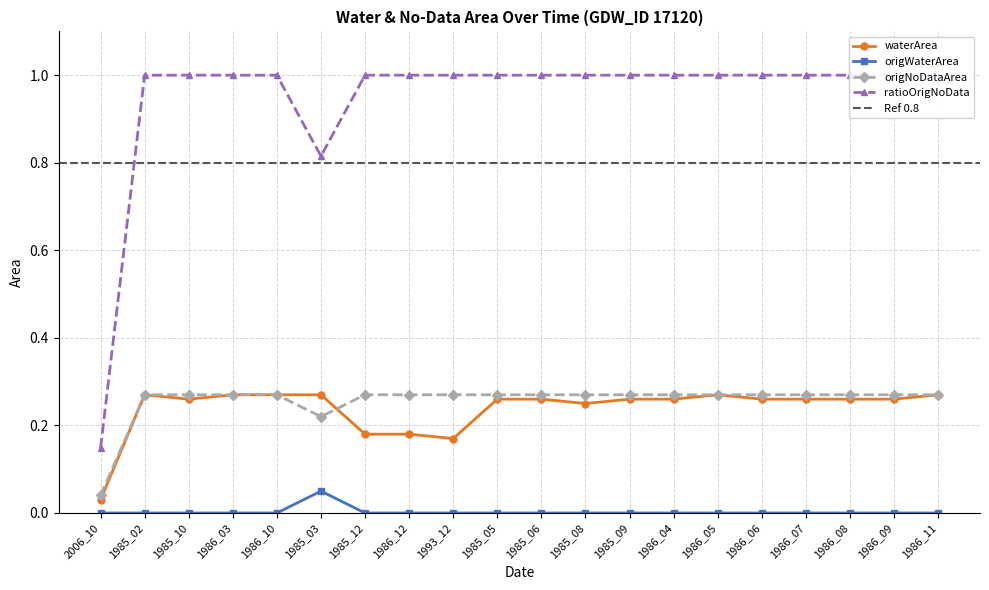

Reading right to left, what are all the values shown in this chart?

waterArea: 0.3	0.3	0.3	0.3	0.3	0.3	0.3	0.3	0.2	0.3	0.3	0.2	0.2	0.2	0.3	0.3	0.3	0.3	0.3	0.0
origWaterArea: 0.0	0.0	0.0	0.0	0.0	0.0	0.0	0.0	0.0	0.0	0.0	0.0	0.0	0.0	0.1	0.0	0.0	0.0	0.0	0.0
origNoDataArea: 0.3	0.3	0.3	0.3	0.3	0.3	0.3	0.3	0.3	0.3	0.3	0.3	0.3	0.3	0.2	0.3	0.3	0.3	0.3	0.0
ratioOrigNoData: 1.0	1.0	1.0	1.0	1.0	1.0	1.0	1.0	1.0	1.0	1.0	1.0	1.0	1.0	0.8	1.0	1.0	1.0	1.0	0.1